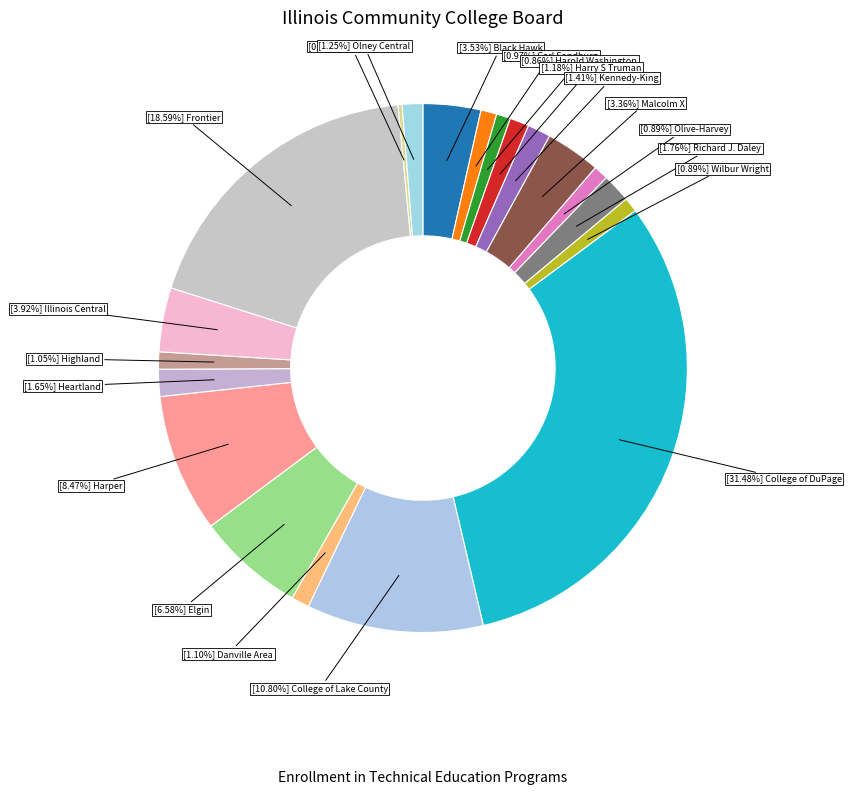

Count the number of slices in the pie.

20